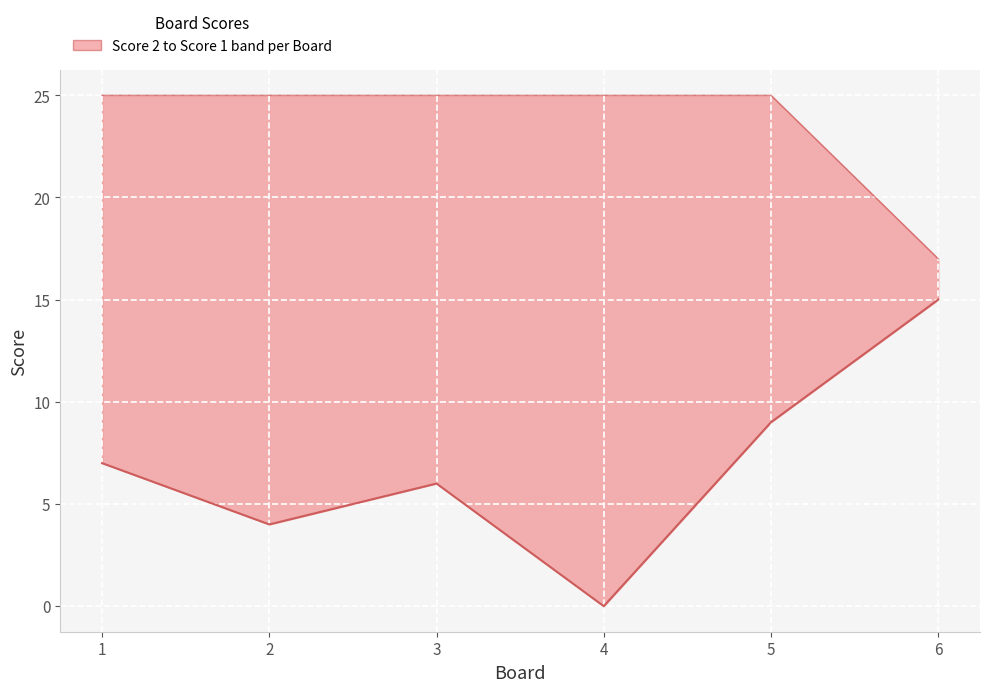

True or false: Score 2 and Score 1 cross at least once.

False